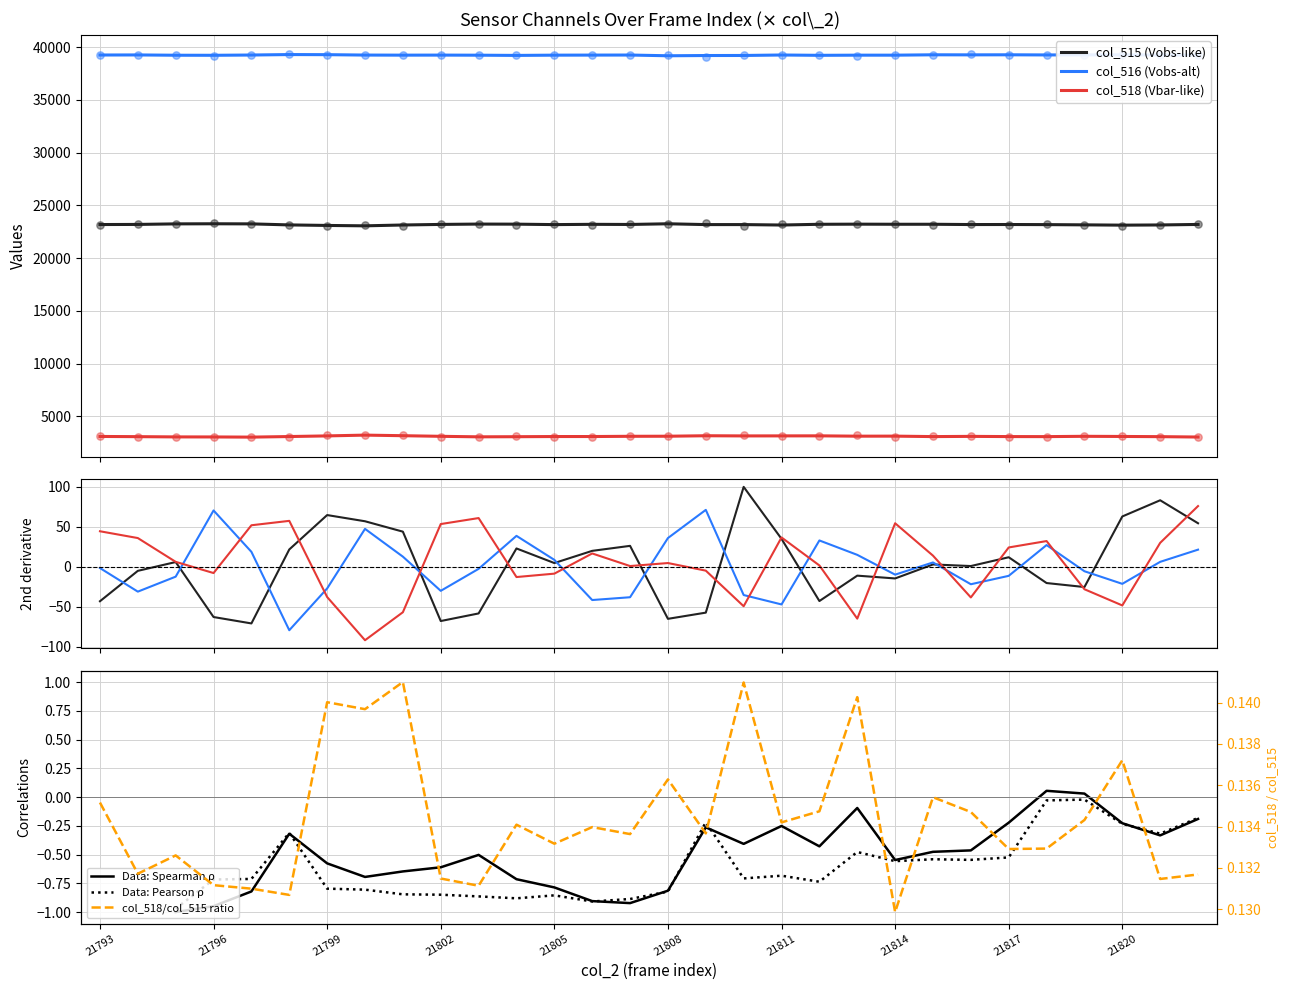

At how many categories does at least one series exceed 27279?

30